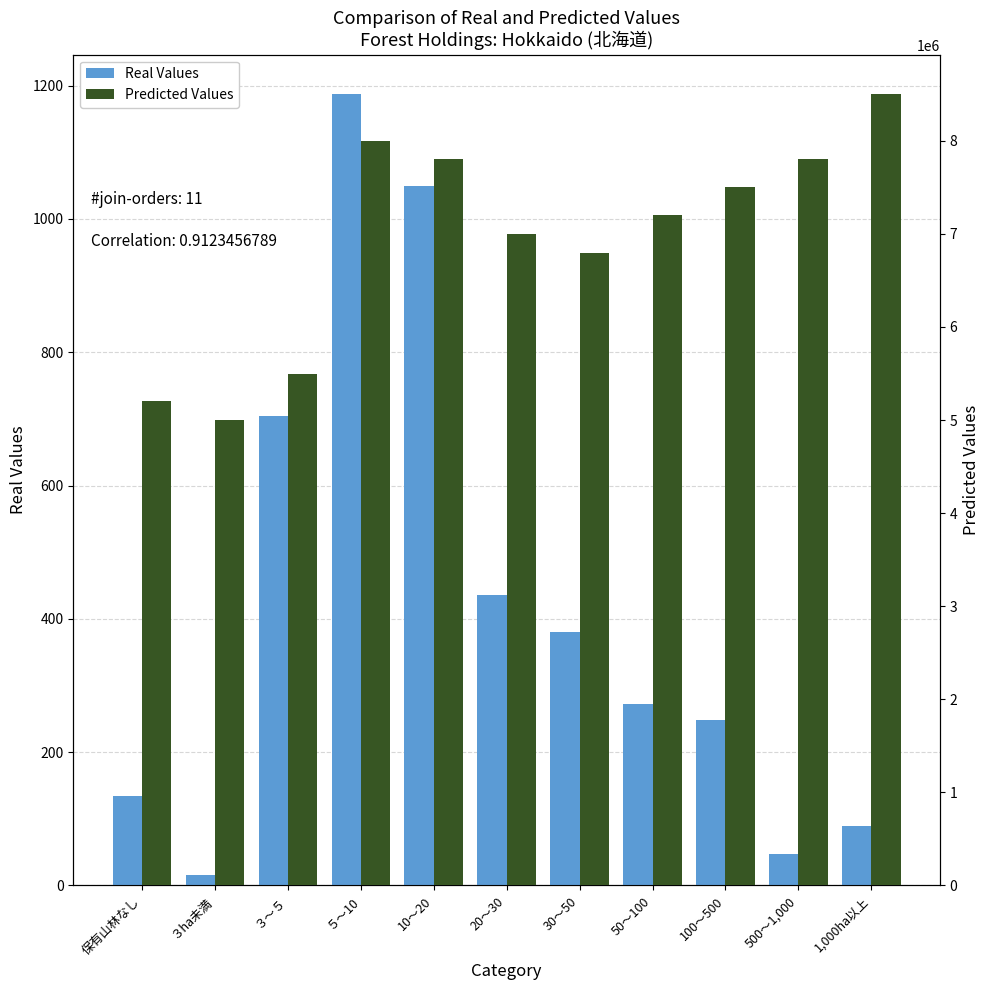

What is the label of the 9th bar from the right?

３～５